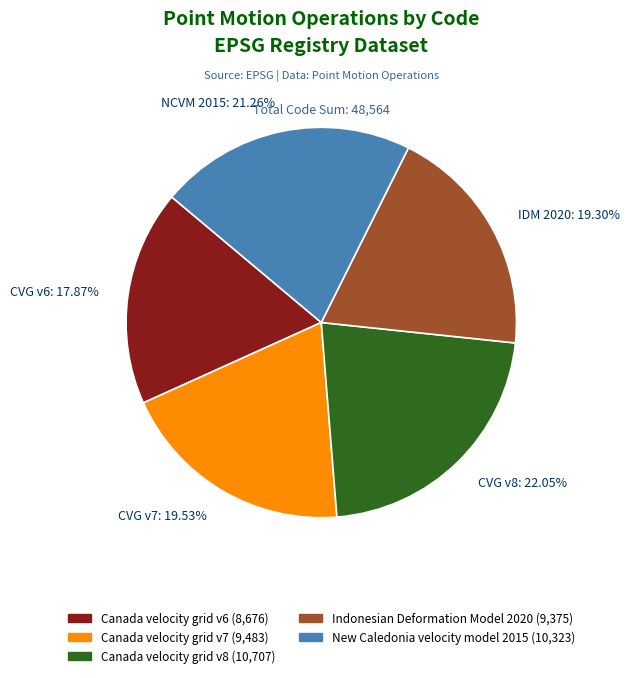

True or false: Canada velocity grid v7 accounts for 31% of the total.

False